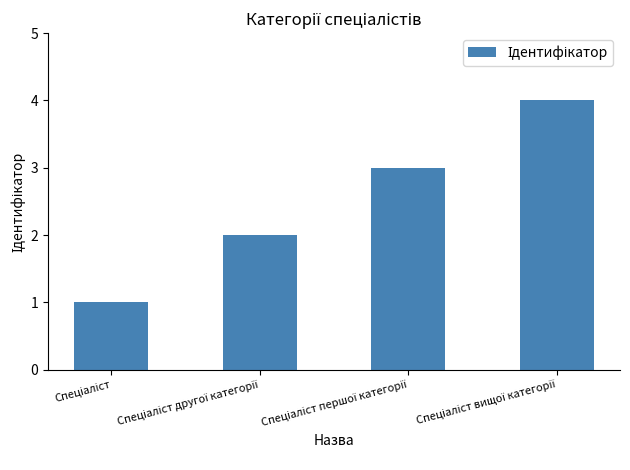

What is the sum of all values?

10